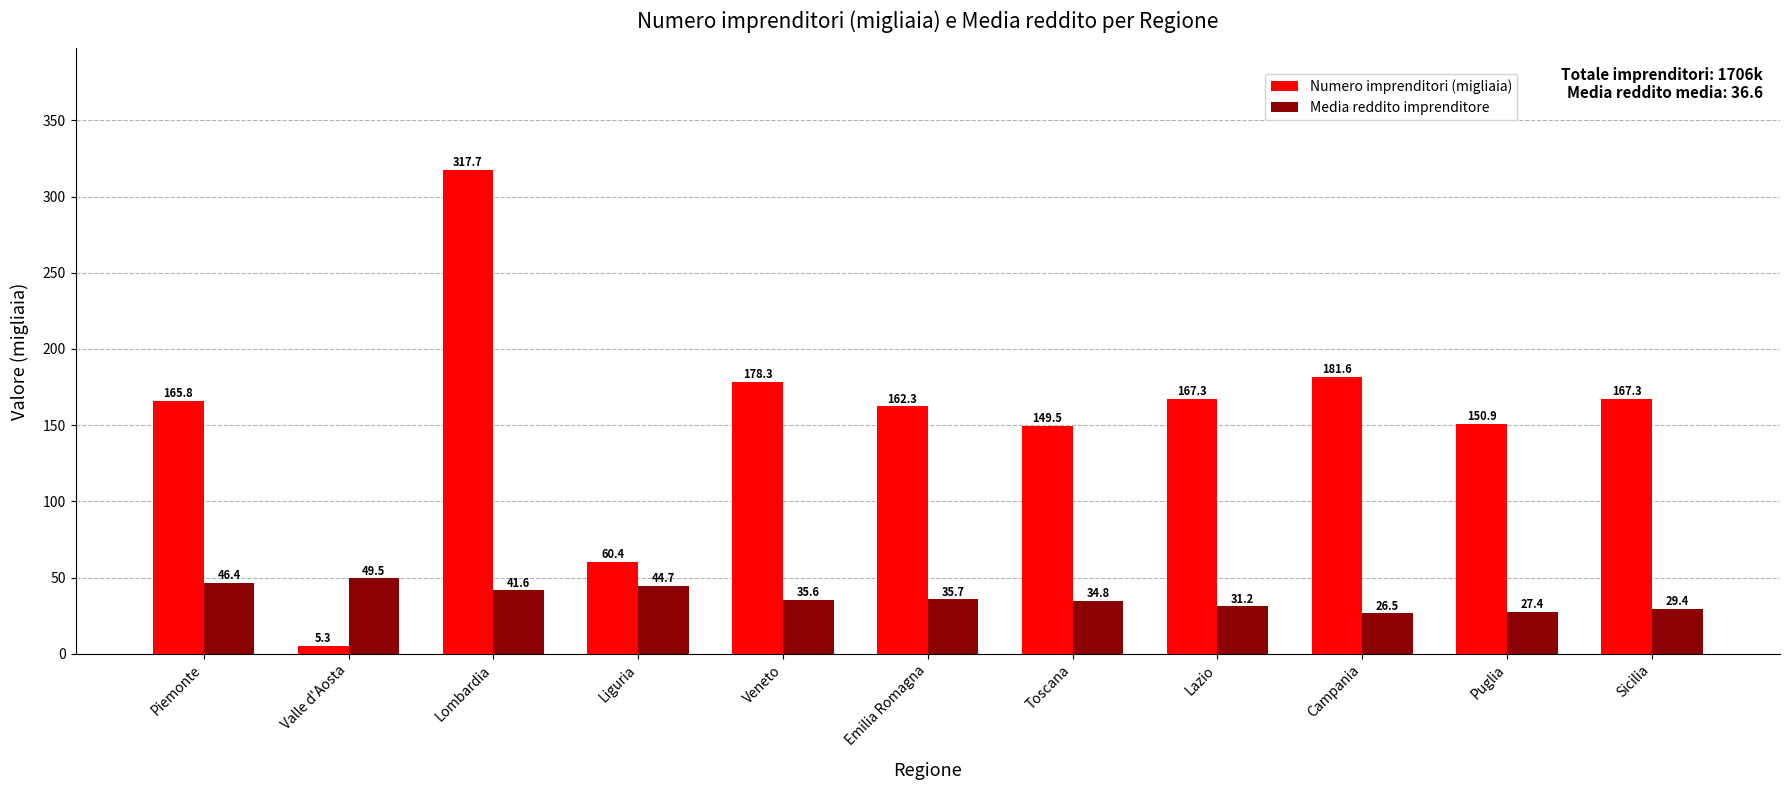

Is it true that Media reddito imprenditore equals 31.2 at Lazio?

True